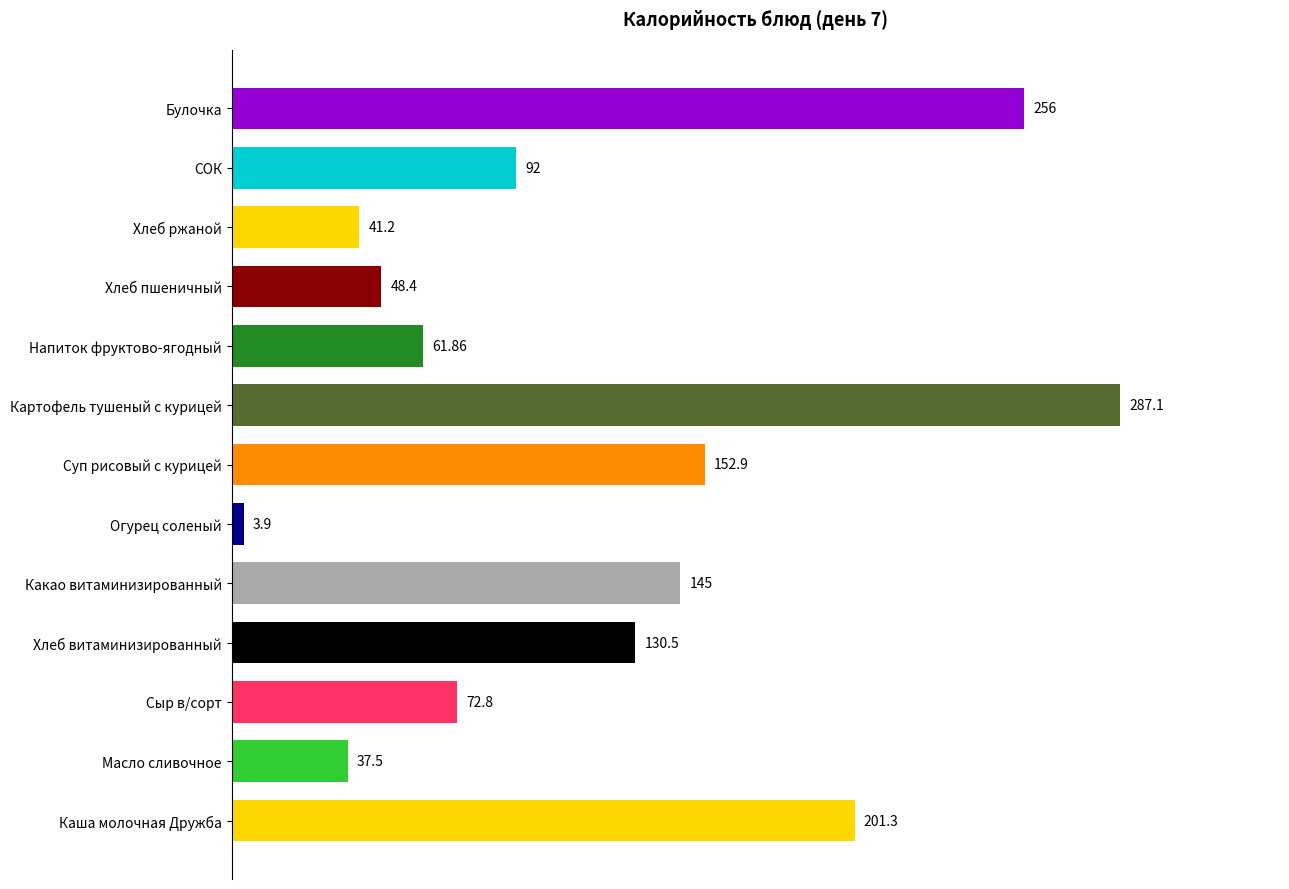

What is the ratio of the value at Суп рисовый с курицей to the value at Масло сливочное?

4.1